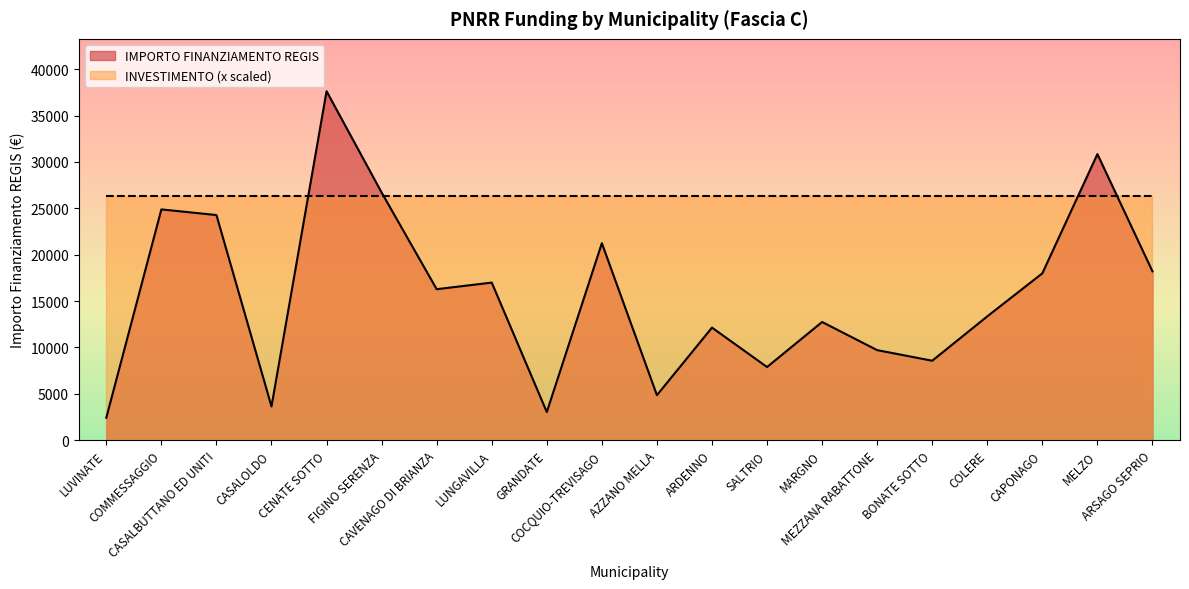

How many lines are shown in the chart?

2